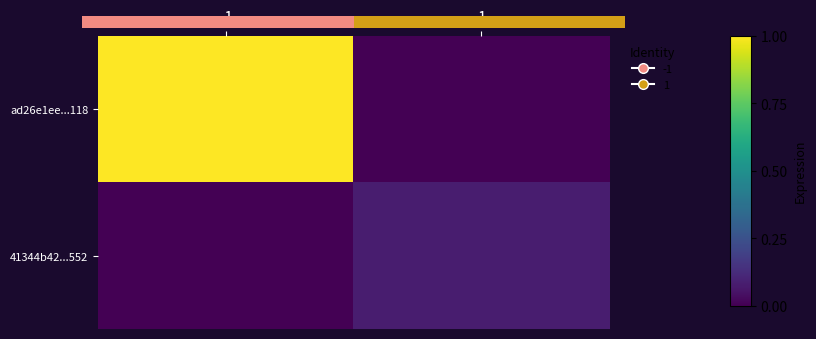

What is the maximum value shown in the chart?

1.0